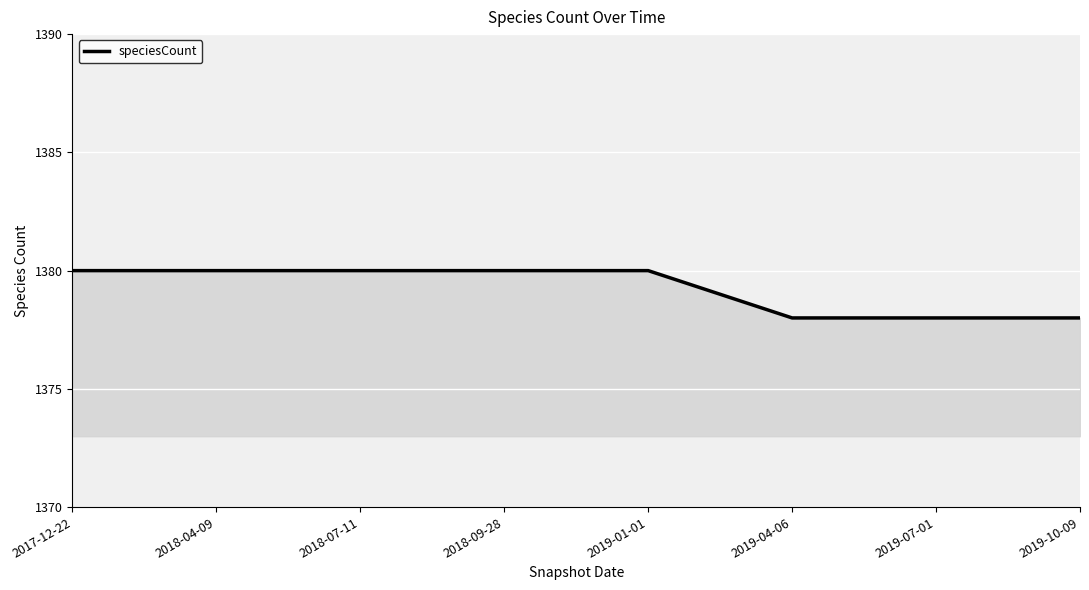

Approximately how many times larger is the value at 2019-04-06 compared to 2018-07-11?

1.0